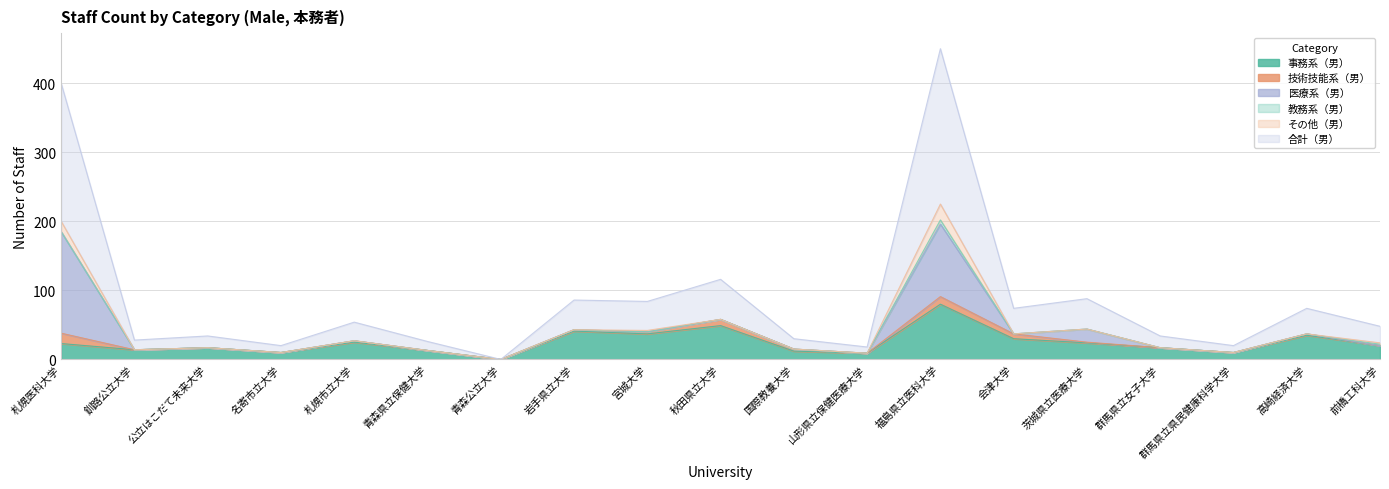

Reading right to left, list all the values displayed in this chart.

事務系（男）: 20	35	10	17	24	30	80	9	12	49	37	41	0	13	25	10	17	14	23
技術技能系（男）: 0	2	0	0	1	7	11	0	3	9	3	2	0	0	2	0	0	0	15
医療系（男）: 0	0	0	0	19	0	105	0	0	0	0	0	0	0	0	0	0	0	147
教務系（男）: 2	0	0	0	0	0	6	0	0	0	0	0	0	0	0	0	0	0	0
その他（男）: 2	0	0	0	0	0	23	0	0	0	2	0	0	0	0	0	0	0	15
合計（男）: 24	37	10	17	44	37	225	9	15	58	42	43	0	13	27	10	17	14	200